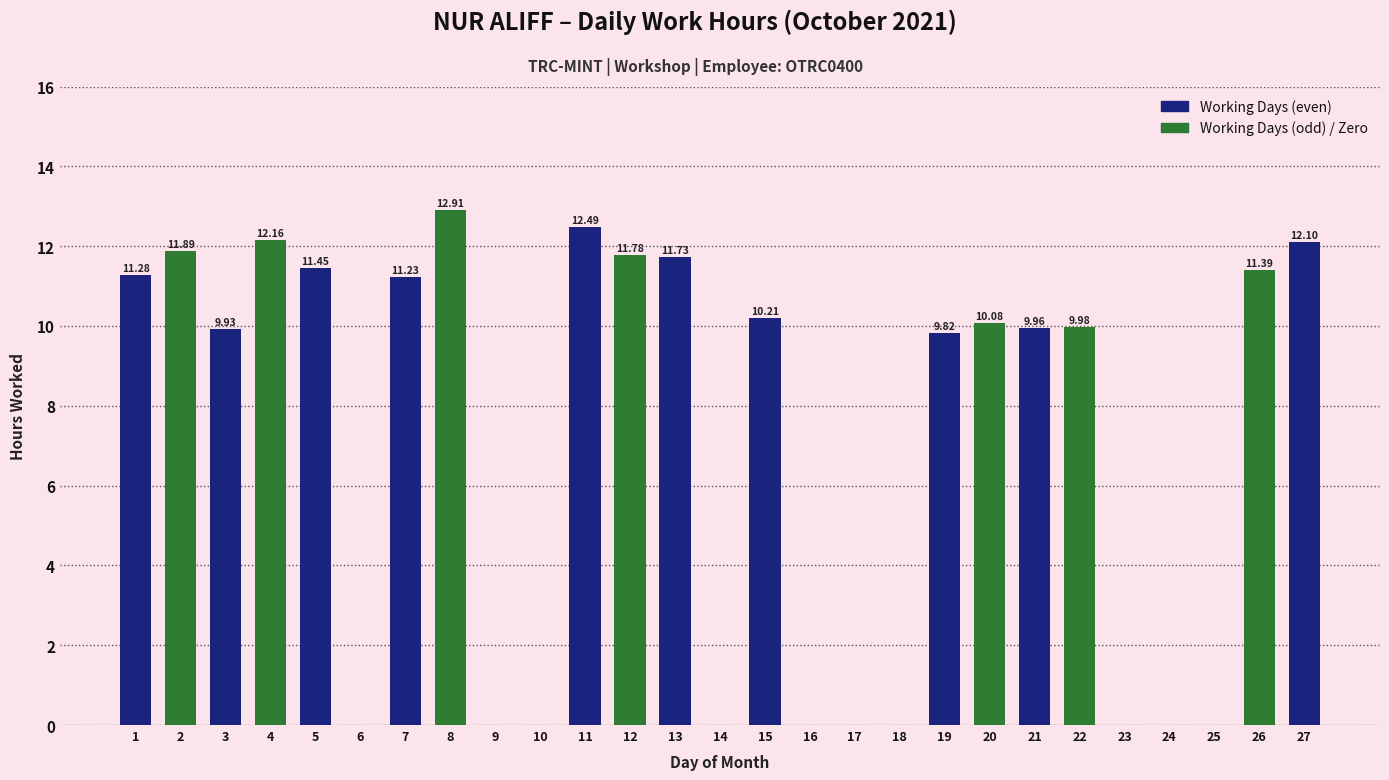

How many values are above zero?

17